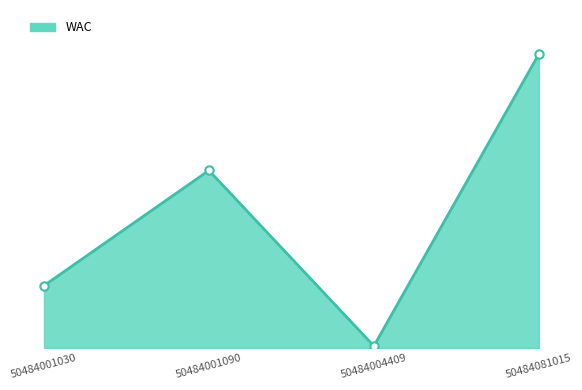

Reading right to left, transcribe all the data shown in this chart.

1295.0	8.2	781.9	274.3